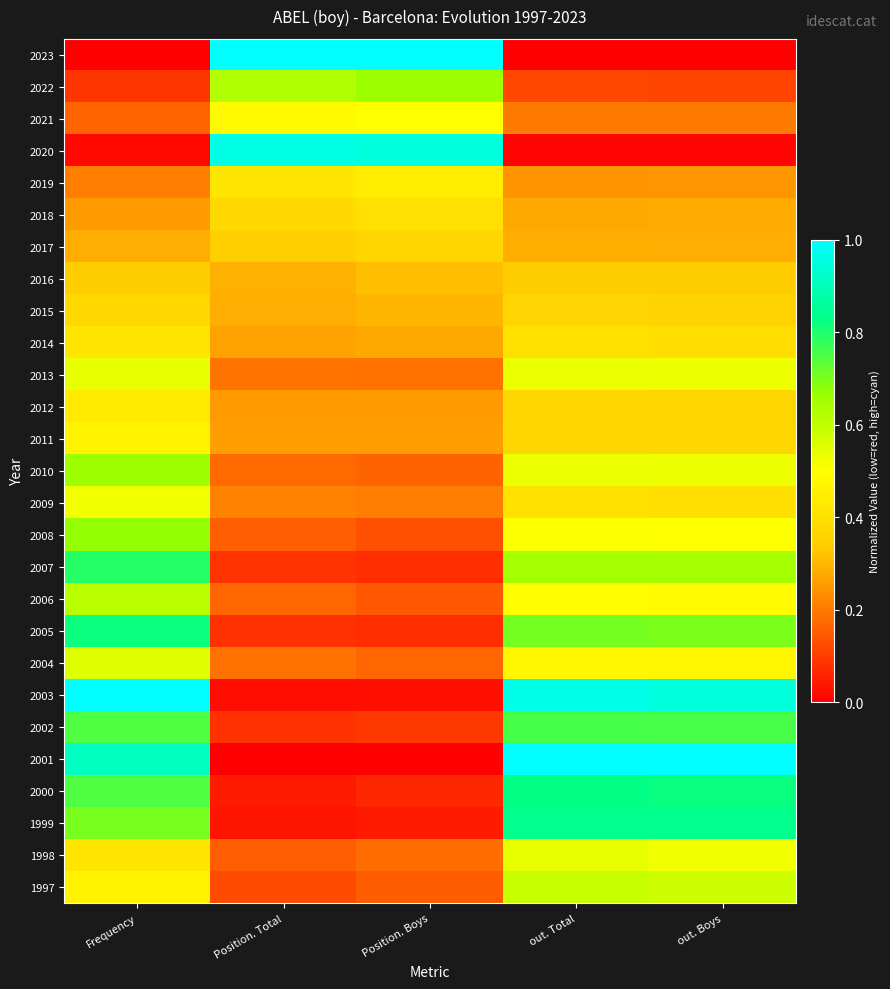

What is the maximum value shown in the chart?

1.0